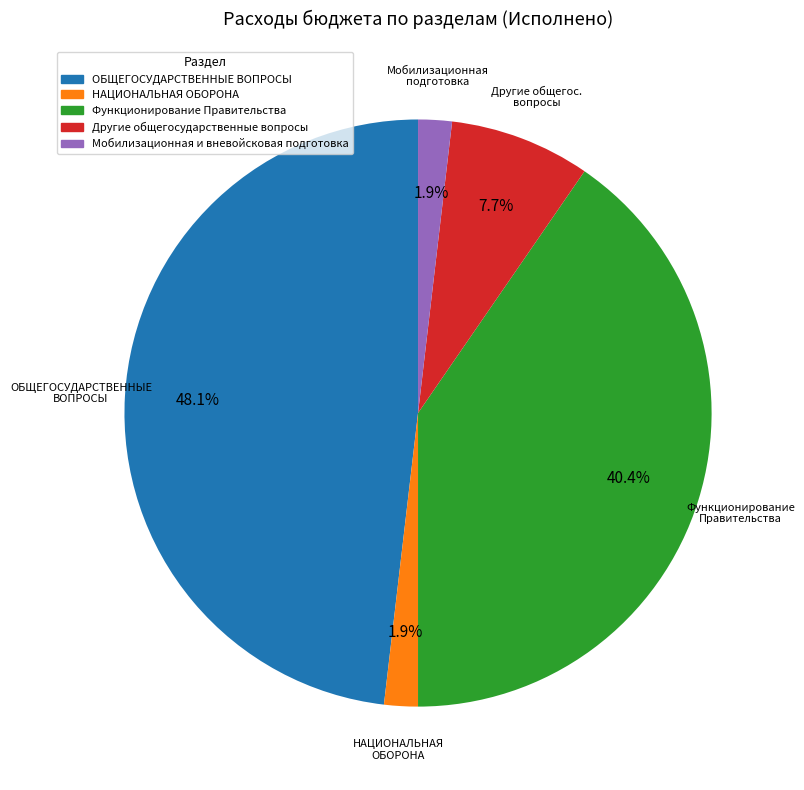

What percentage is the Функционирование Правительства slice, to the nearest percent?

40%